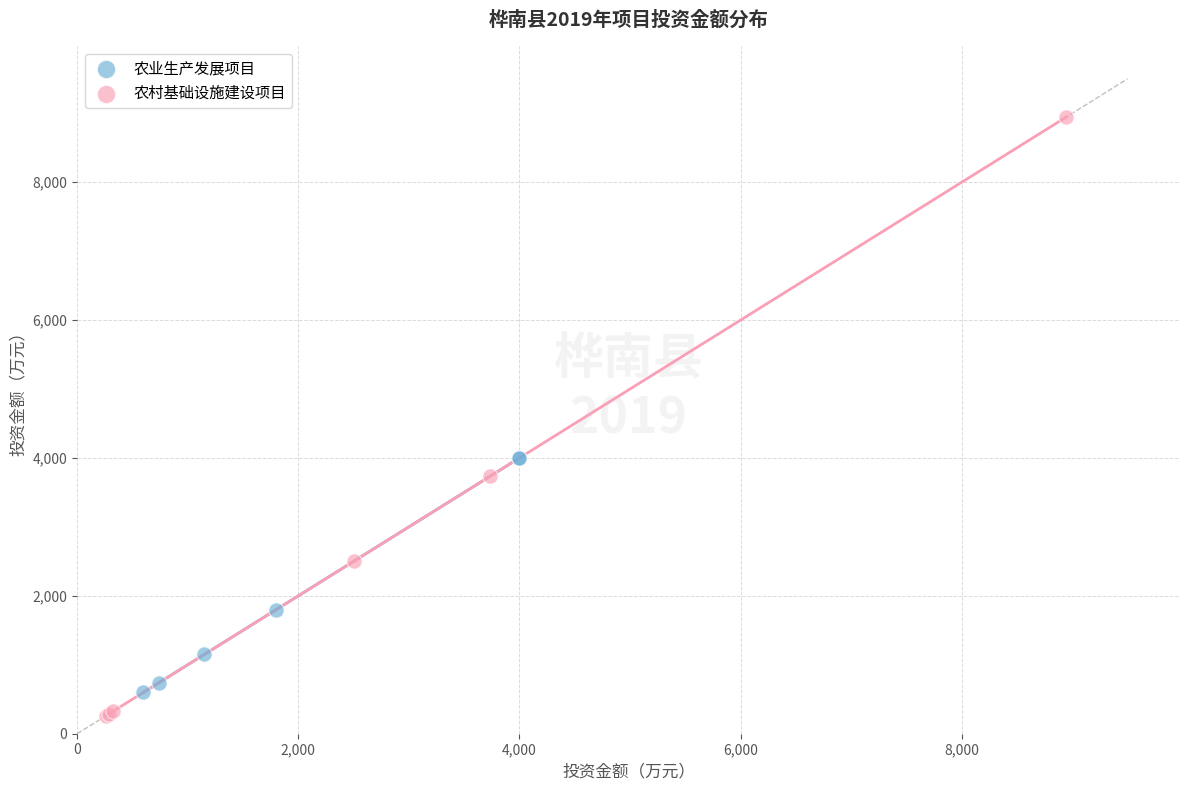

Which series reaches the maximum Y coordinate?

农村基础设施建设项目